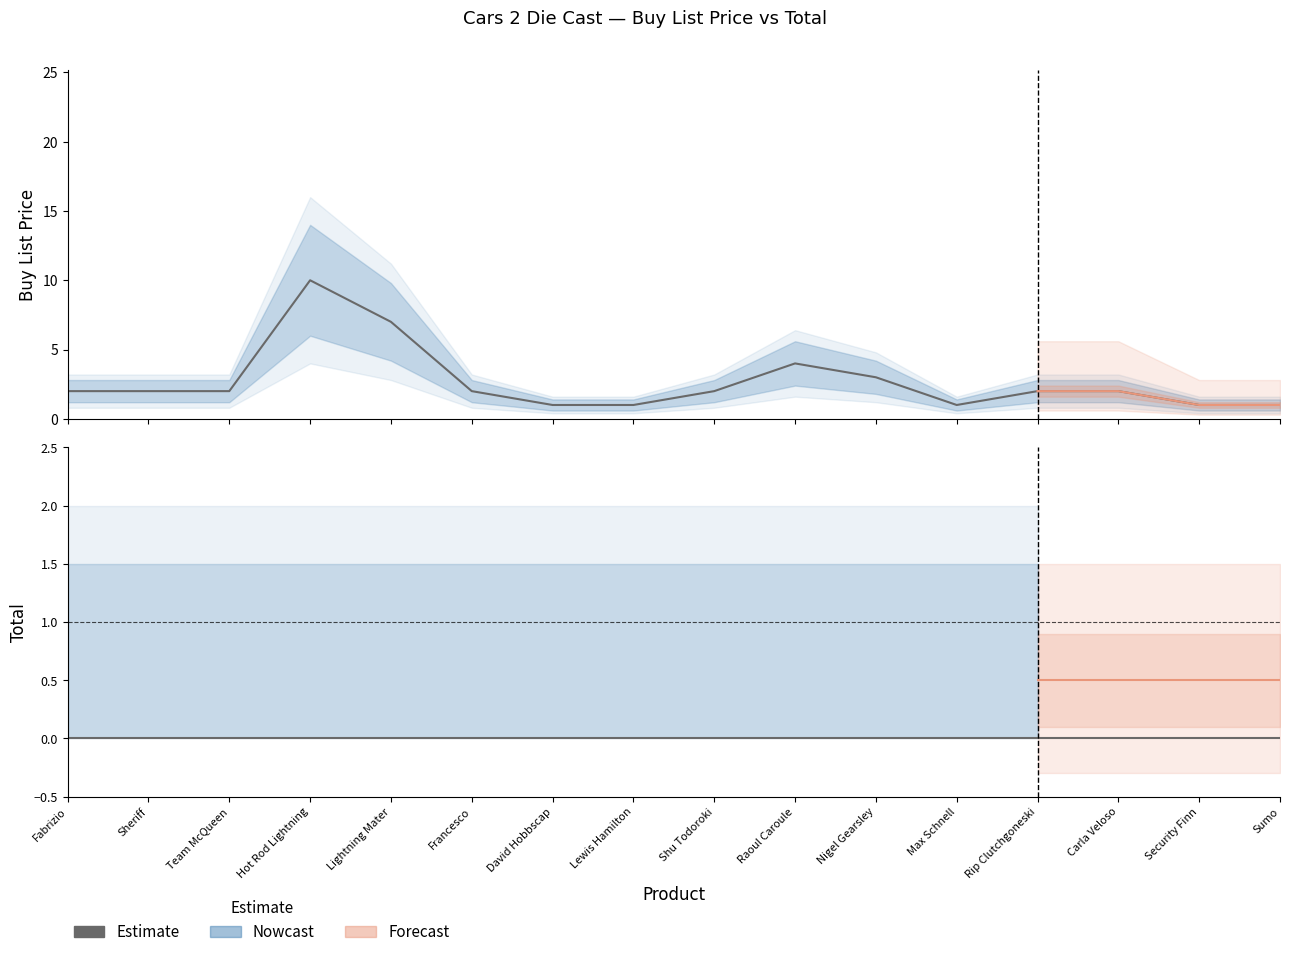

Reading right to left, transcribe all the data shown in this chart.

1	1	2	2	1	3	4	2	1	1	2	7	10	2	2	2